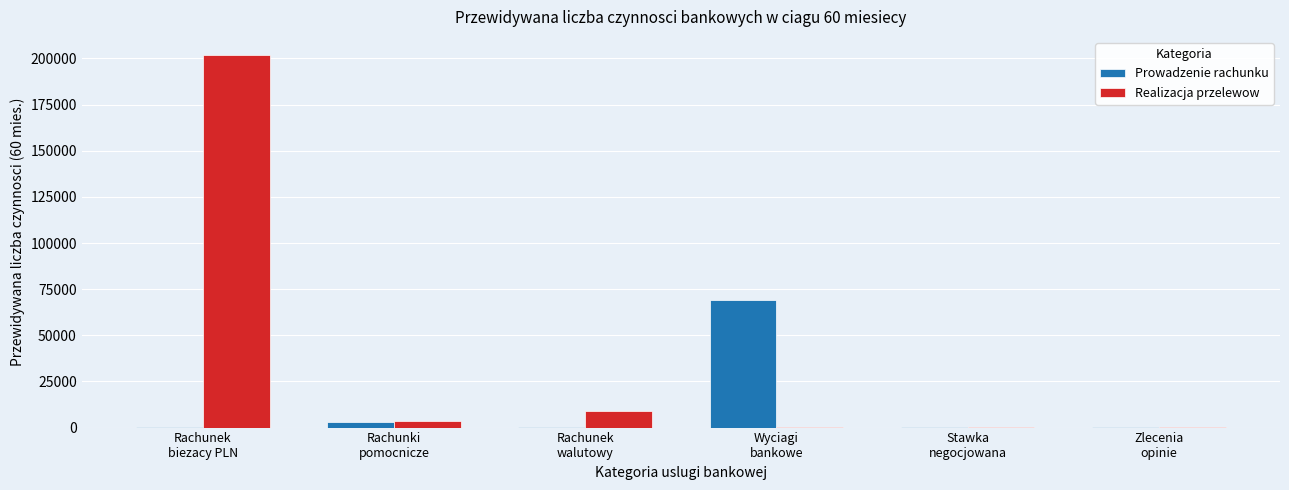

Which series has the largest total across all categories?

Realizacja przelewow